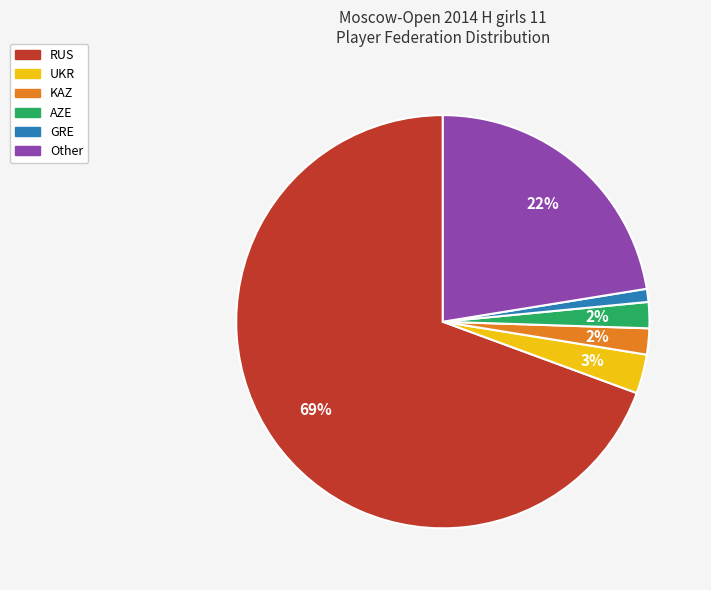

Count the number of slices in the pie.

6